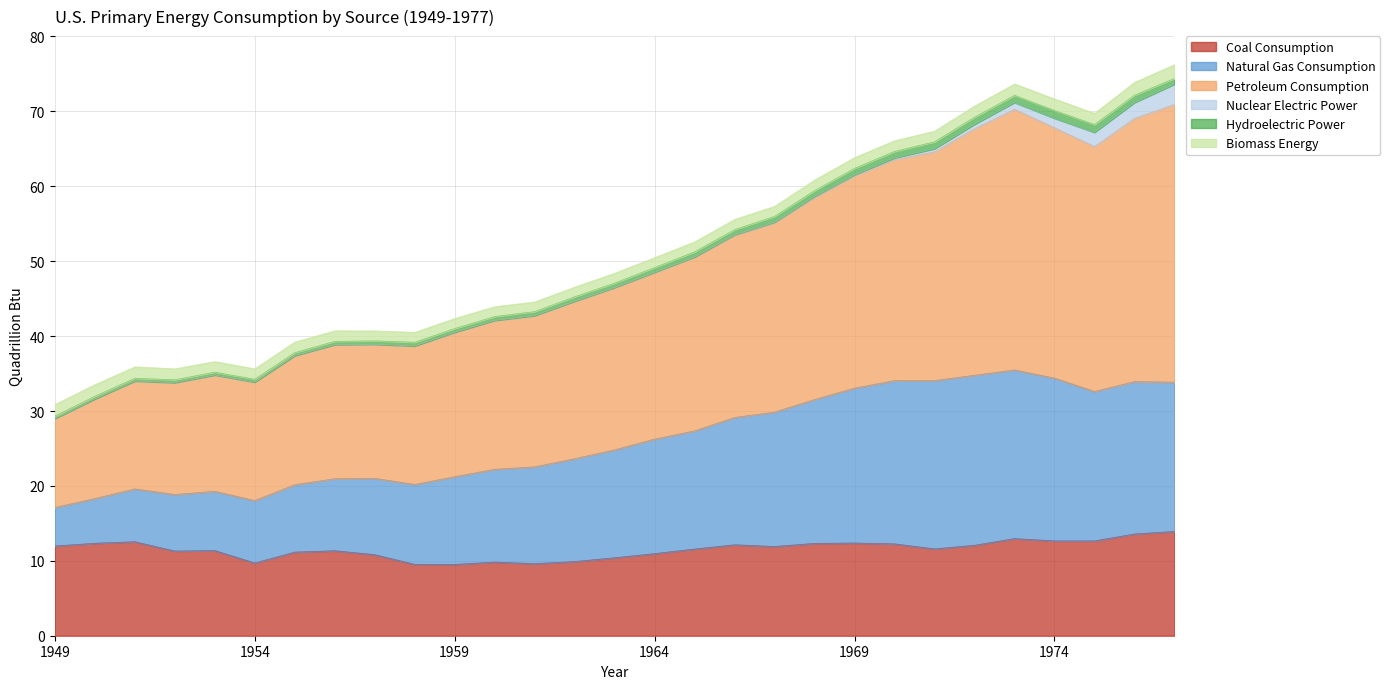

What is the lowest value of the Coal Consumption series?

9.5